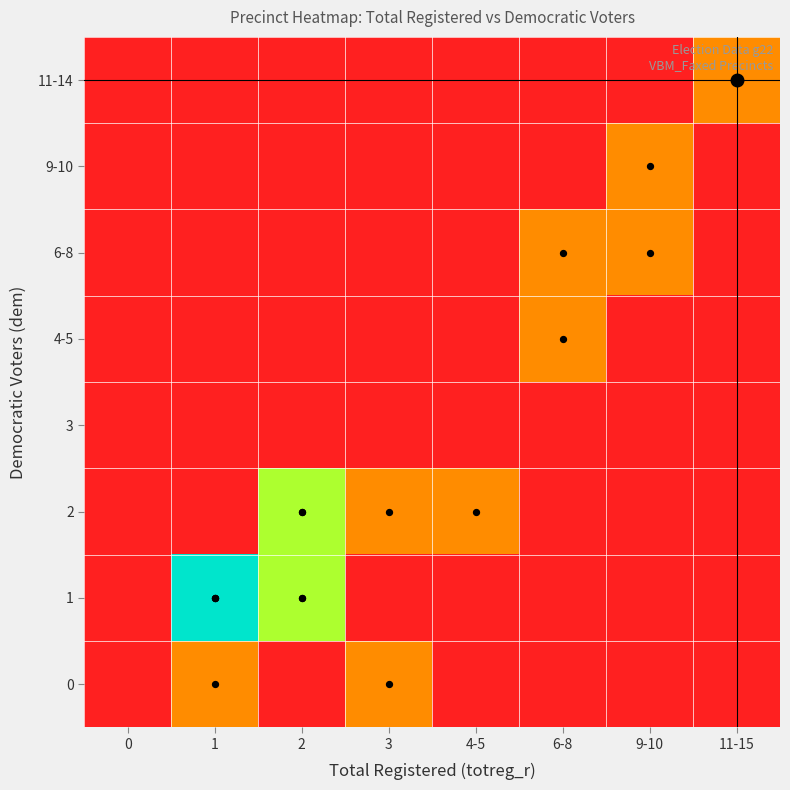

Reading left to right, list all the values displayed in this chart.

0: 0=0	1=1	2=0	3=1	4-5=0	6-8=0	9-10=0	11-15=0
1: 0=0	1=3	2=2	3=0	4-5=0	6-8=0	9-10=0	11-15=0
2: 0=0	1=0	2=2	3=1	4-5=1	6-8=0	9-10=0	11-15=0
3: 0=0	1=0	2=0	3=0	4-5=0	6-8=0	9-10=0	11-15=0
4-5: 0=0	1=0	2=0	3=0	4-5=0	6-8=1	9-10=0	11-15=0
6-8: 0=0	1=0	2=0	3=0	4-5=0	6-8=1	9-10=1	11-15=0
9-10: 0=0	1=0	2=0	3=0	4-5=0	6-8=0	9-10=1	11-15=0
11-14: 0=0	1=0	2=0	3=0	4-5=0	6-8=0	9-10=0	11-15=1